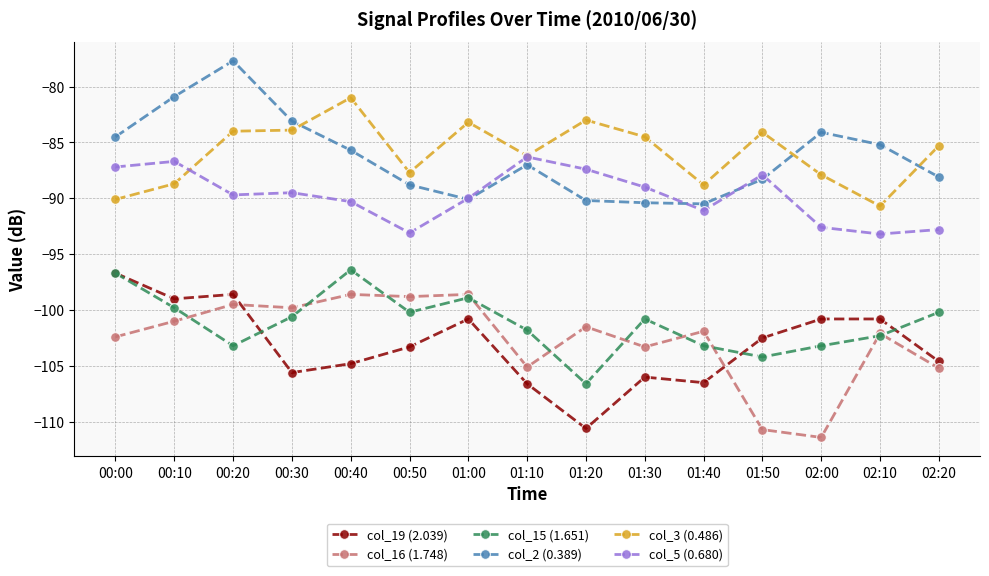

Is it true that col_19 (2.039) equals -32.7 at 02:00?

False